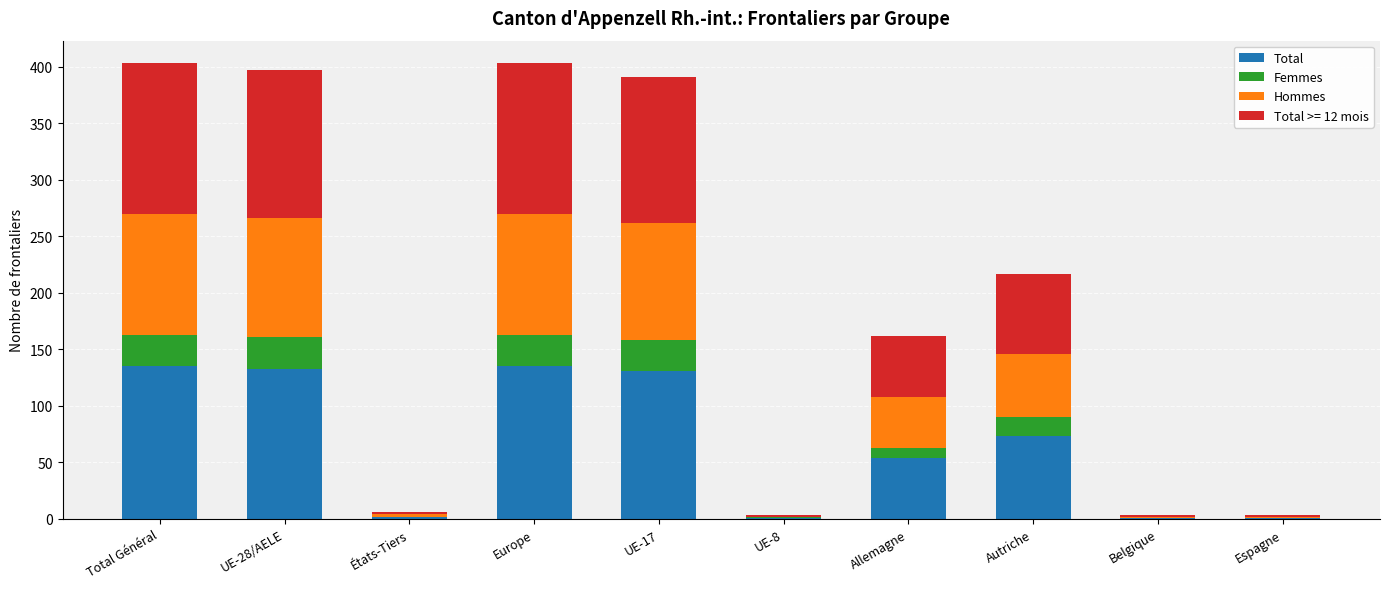

What is the maximum value for Total?

135